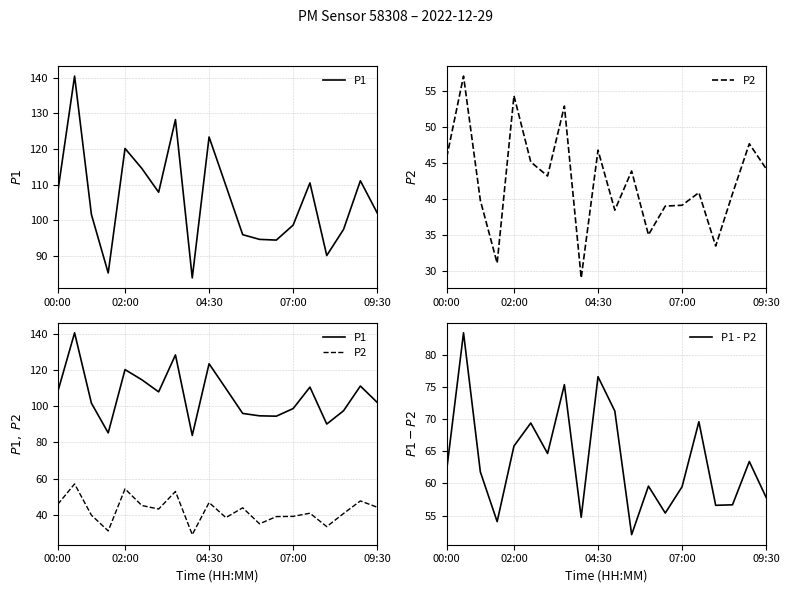

What is the value of the P1 - P2 point at the 7th from the left?

64.6